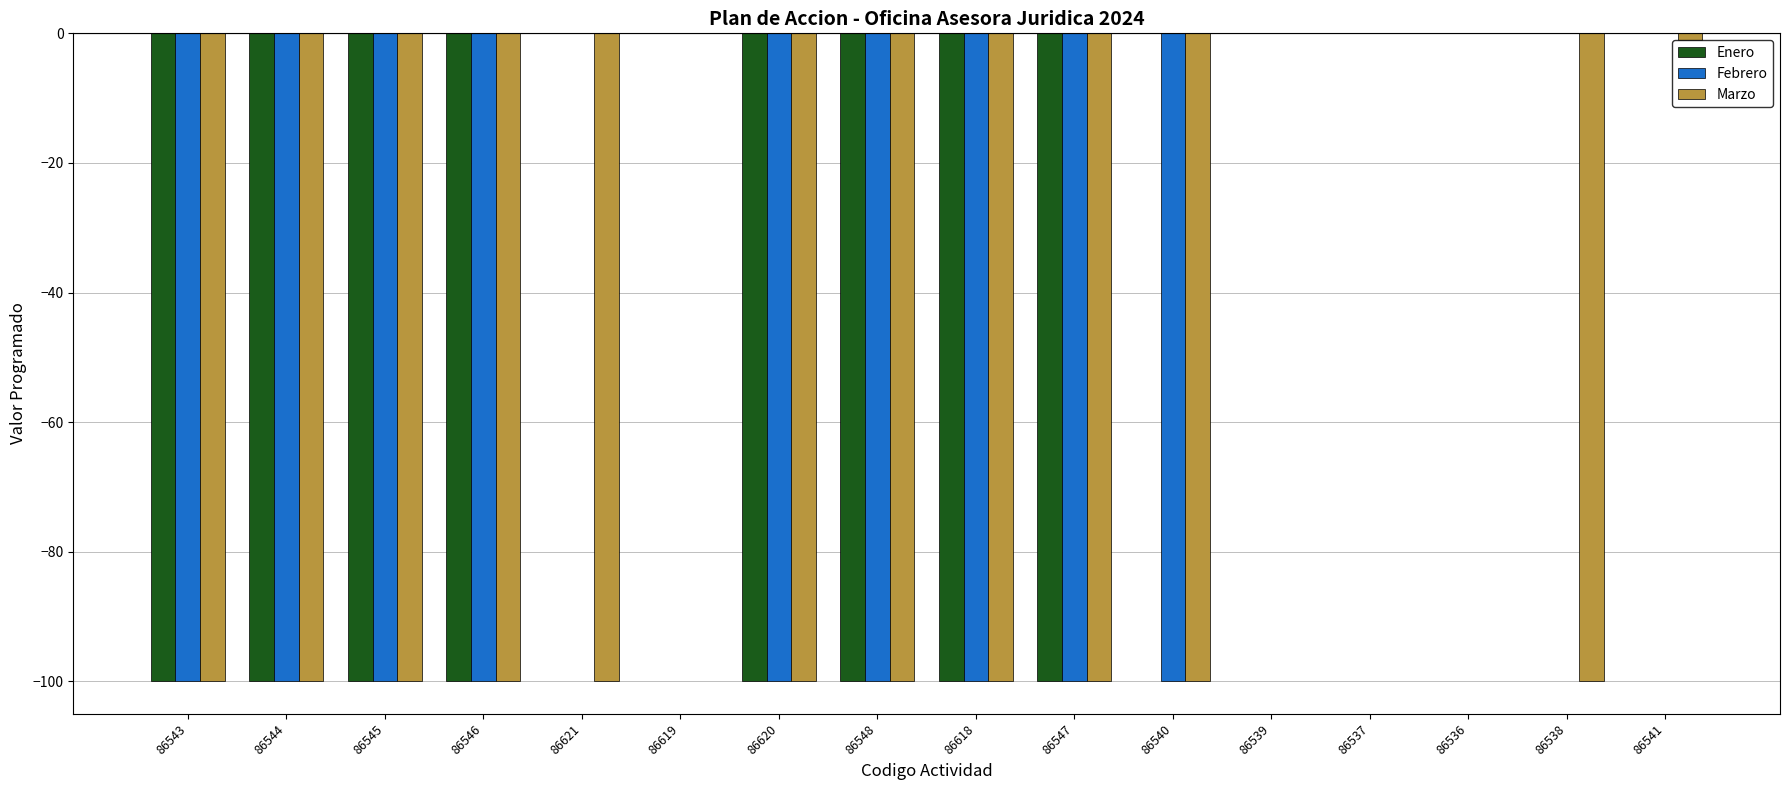

Reading right to left, extract all data points from this chart.

Enero: 86541=0	86538=0	86536=0	86537=0	86539=0	86540=0	86547=-100	86618=-100	86548=-100	86620=-100	86619=0	86621=0	86546=-100	86545=-100	86544=-100	86543=-100
Febrero: 86541=0	86538=0	86536=0	86537=0	86539=0	86540=-100	86547=-100	86618=-100	86548=-100	86620=-100	86619=0	86621=0	86546=-100	86545=-100	86544=-100	86543=-100
Marzo: 86541=-1	86538=-100	86536=0	86537=0	86539=0	86540=-100	86547=-100	86618=-100	86548=-100	86620=-100	86619=0	86621=-100	86546=-100	86545=-100	86544=-100	86543=-100